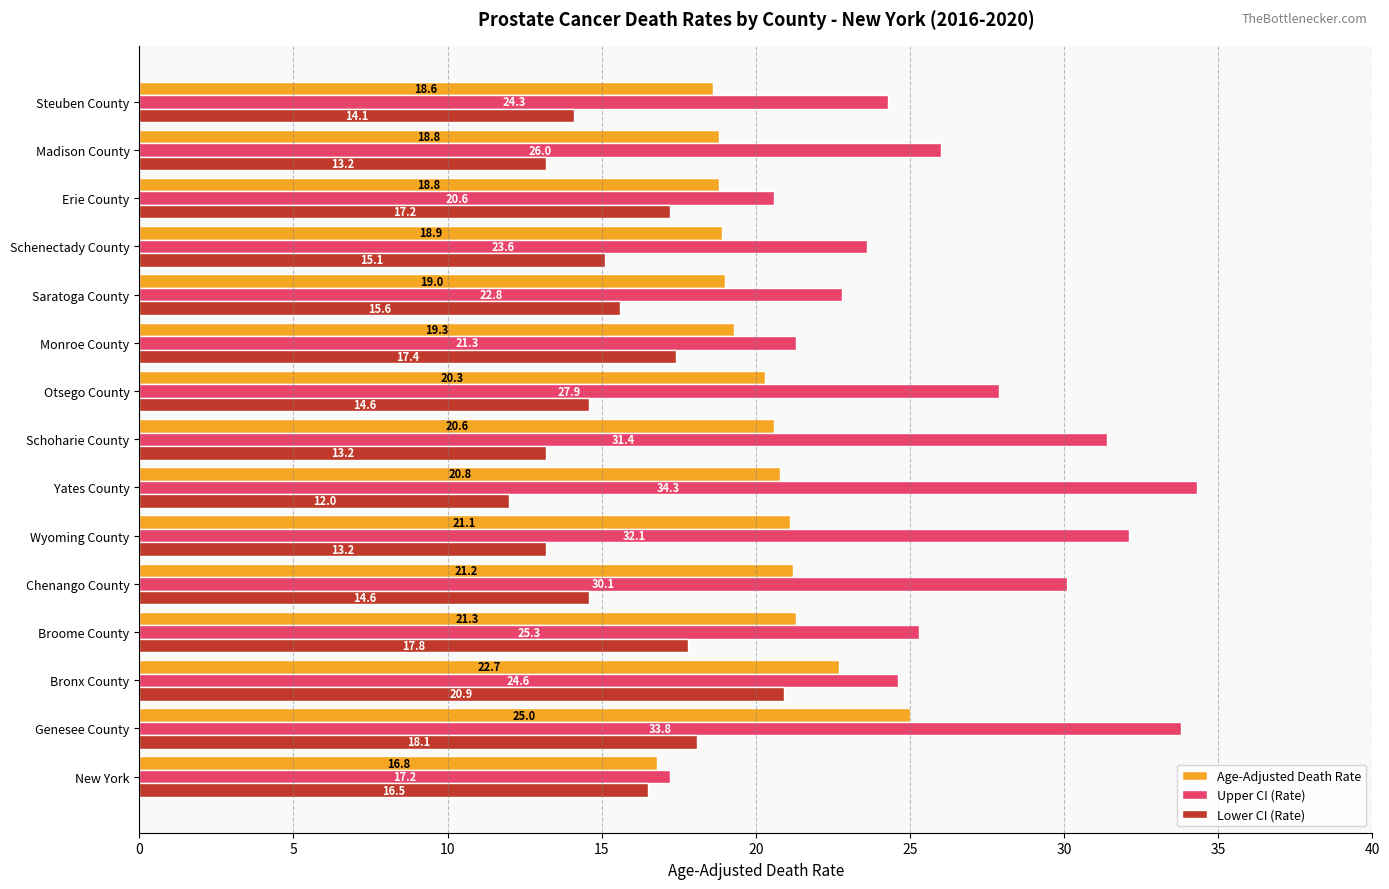

At which label is Lower CI (Rate) closest to 16?

Saratoga County